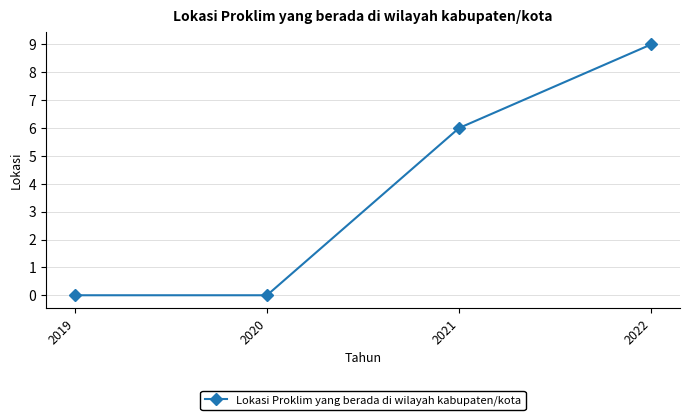

The value at 2021 is 6. True or false?

True